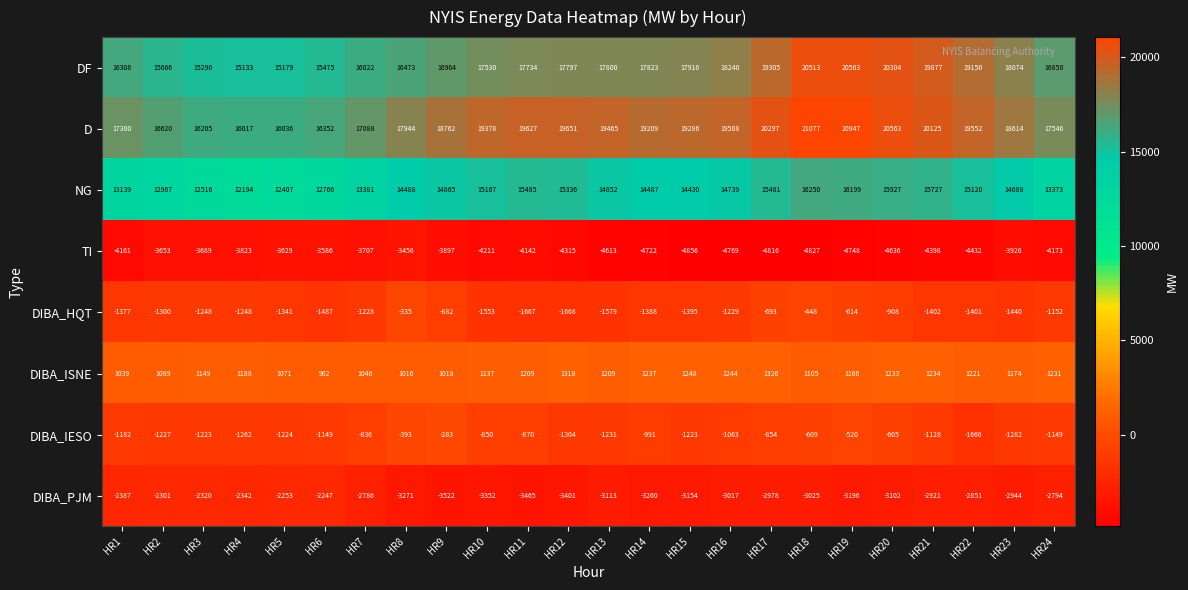

What is the difference between the highest and lowest values at HR20?

25199